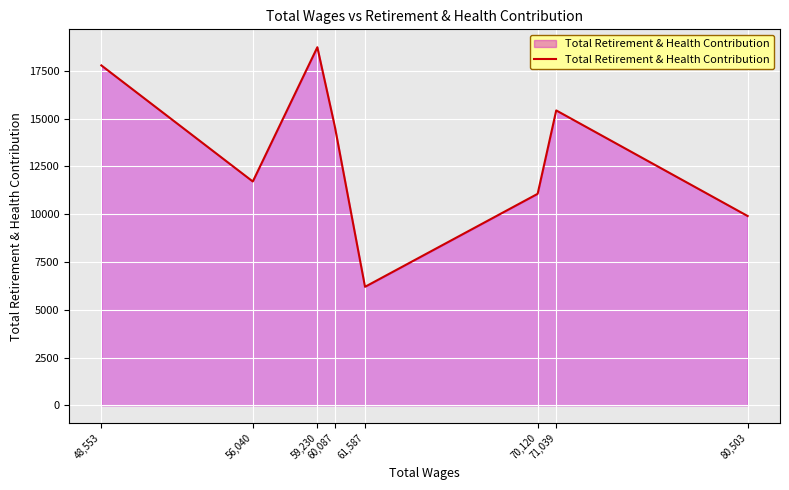

What is the smallest value displayed?

6203